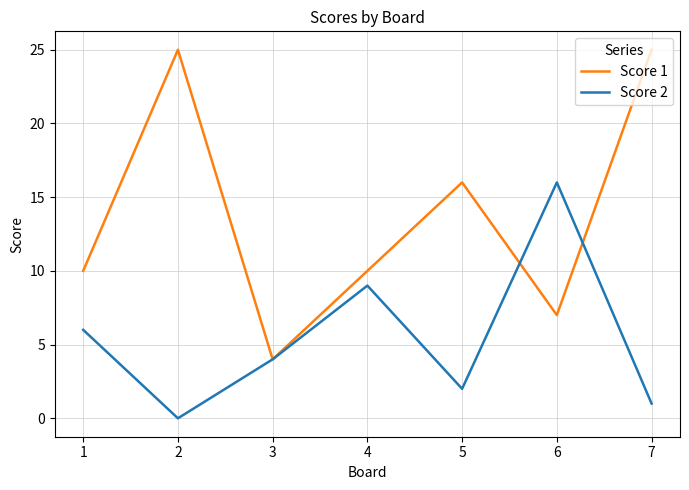

Reading left to right, extract all data points from this chart.

Score 1: 1=10	2=25	3=4	4=10	5=16	6=7	7=25
Score 2: 1=6	2=0	3=4	4=9	5=2	6=16	7=1